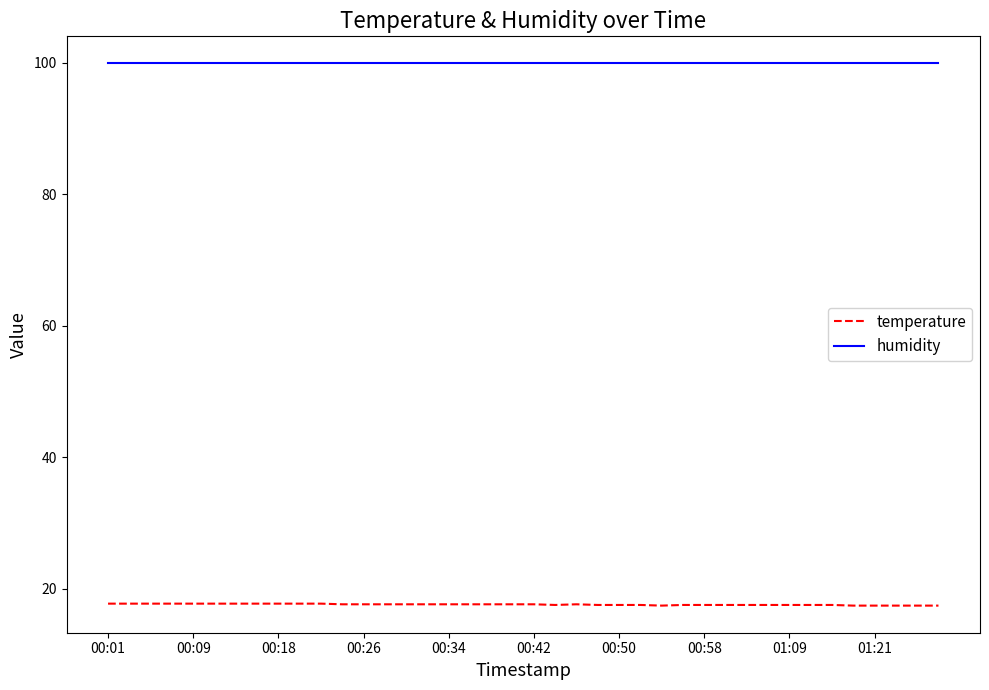

Rank the series by their maximum value, from lowest to highest.

temperature, humidity